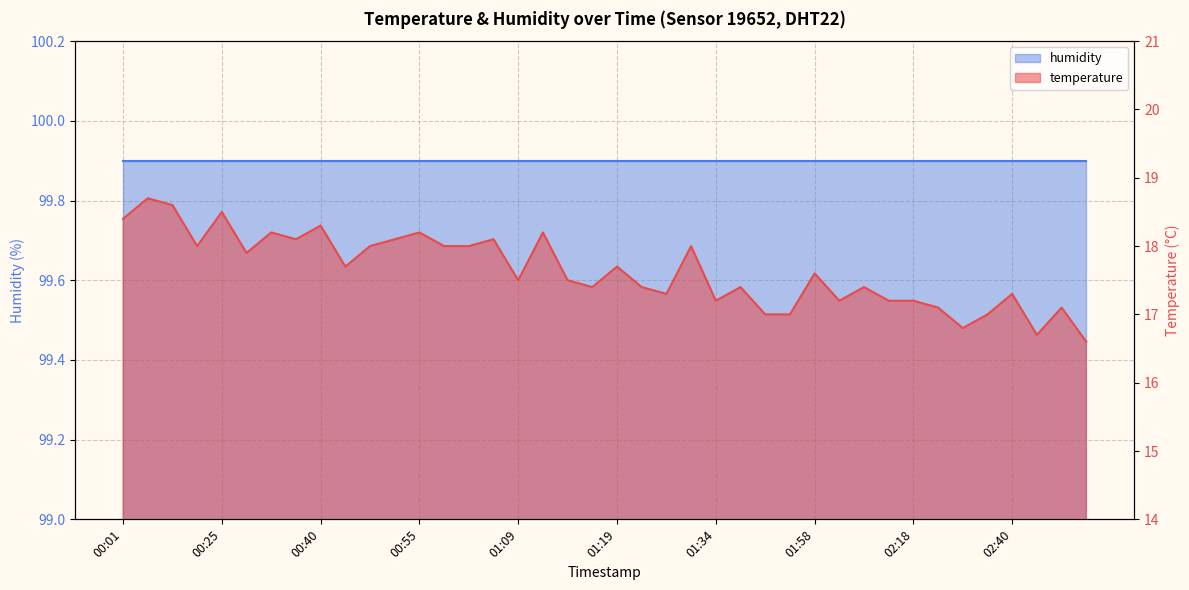

List the labels in order of value, largest first.

00:06, 00:18, 00:25, 00:01, 00:40, 00:35, 00:55, 01:12, 00:38, 00:52, 01:05, 00:23, 00:47, 00:57, 01:00, 01:32, 00:33, 00:45, 01:19, 01:58, 01:09, 01:15, 01:17, 01:22, 01:36, 02:08, 01:24, 02:40, 01:34, 02:03, 02:15, 02:18, 02:20, 02:47, 01:44, 01:53, 02:32, 02:28, 02:42, 02:49